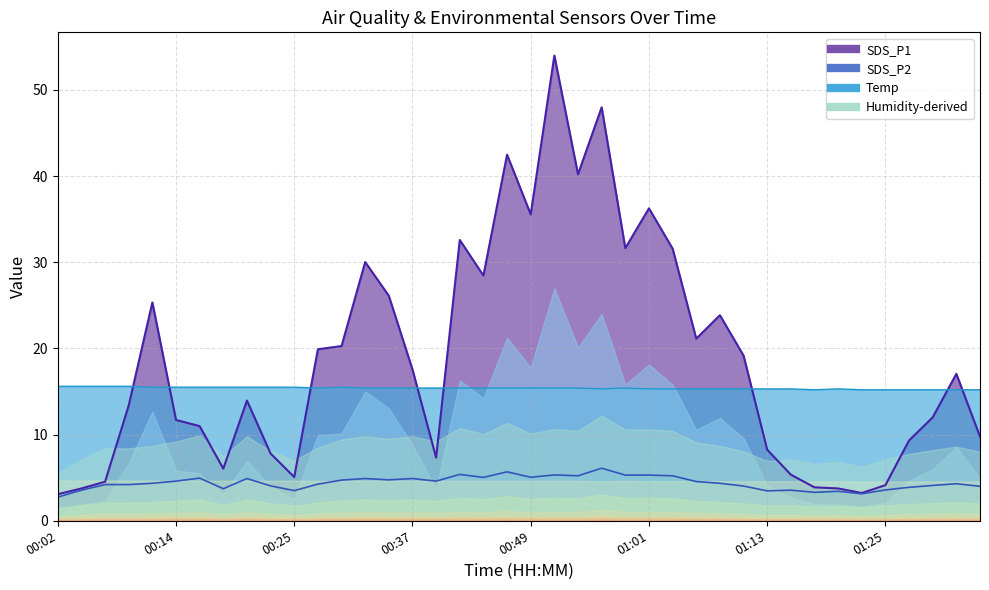

Which series ends up on top after the final intersection of Temp and SDS_P1?

Temp